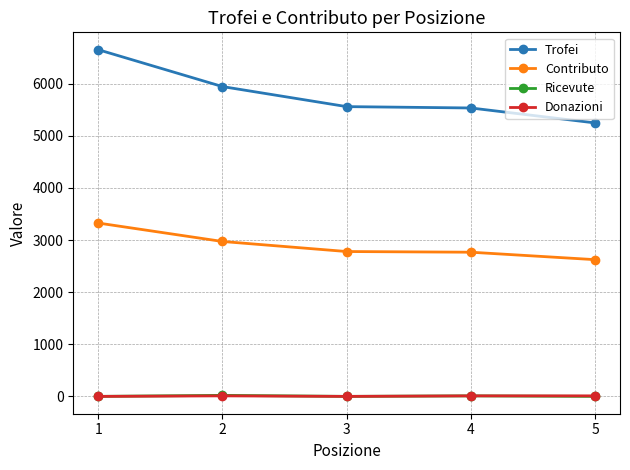

Which series has the largest range (max minus min)?

Trofei